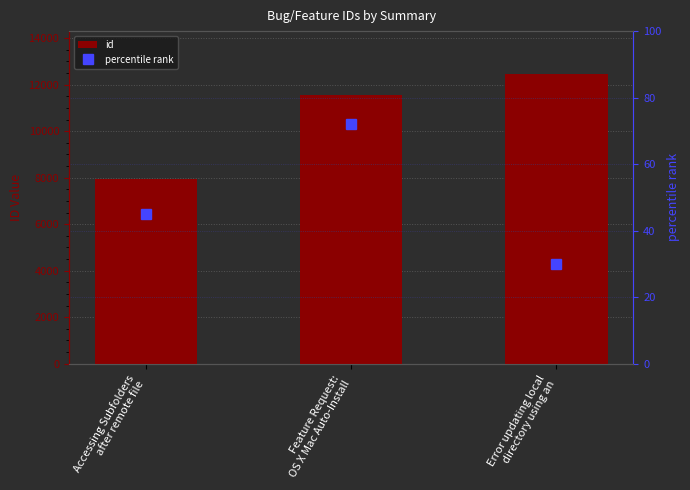

List the series in order of their overall mean, lowest first.

percentile rank, id